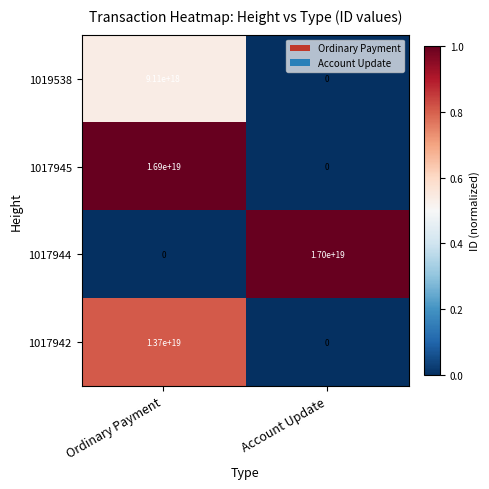

At which label is 1017945 closest to 8450000000000000000?

Ordinary Payment